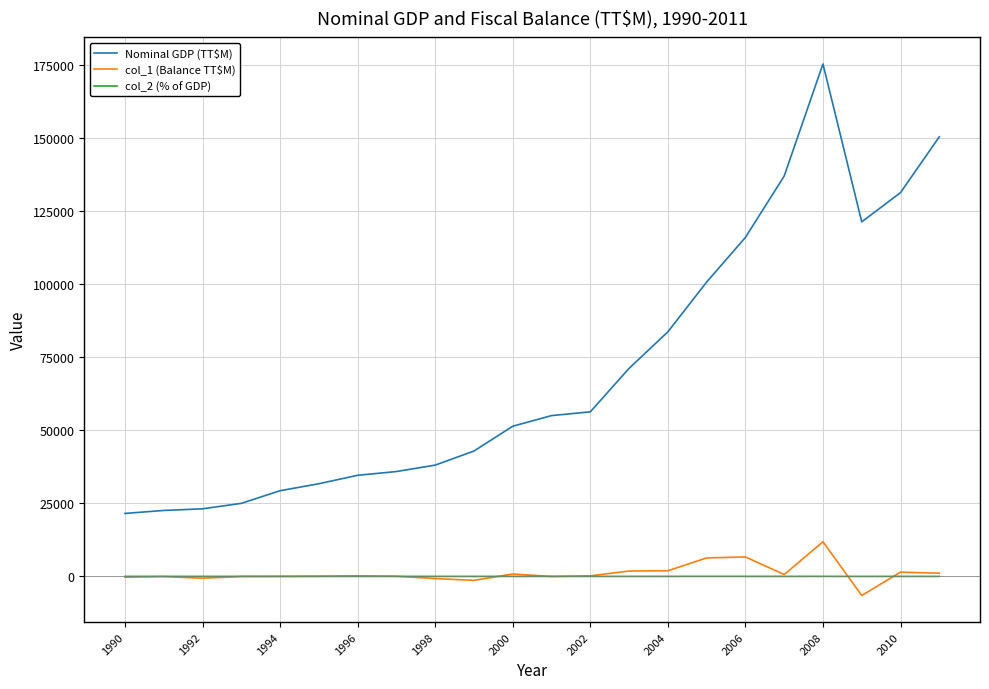

True or false: col_2 (% of GDP) and Nominal GDP (TT$M) cross at least once.

False